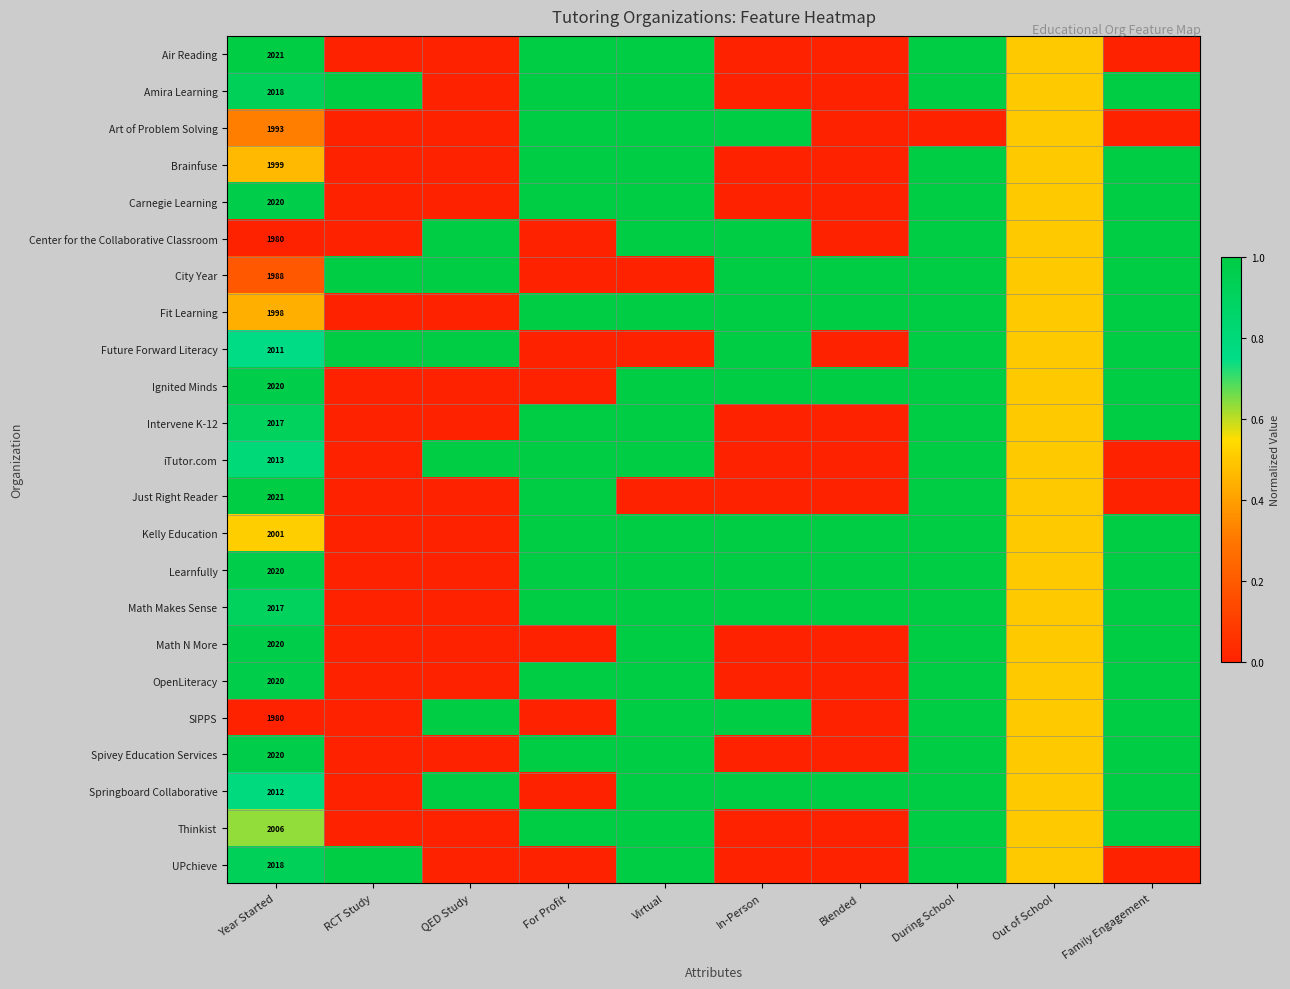

What is the greatest value displayed?

1.0